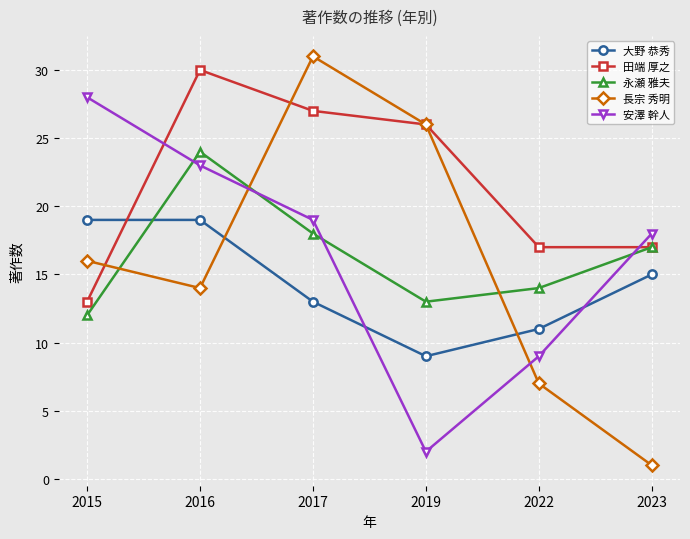

The value of 安澤 幹人 at 2023 is 18. True or false?

True